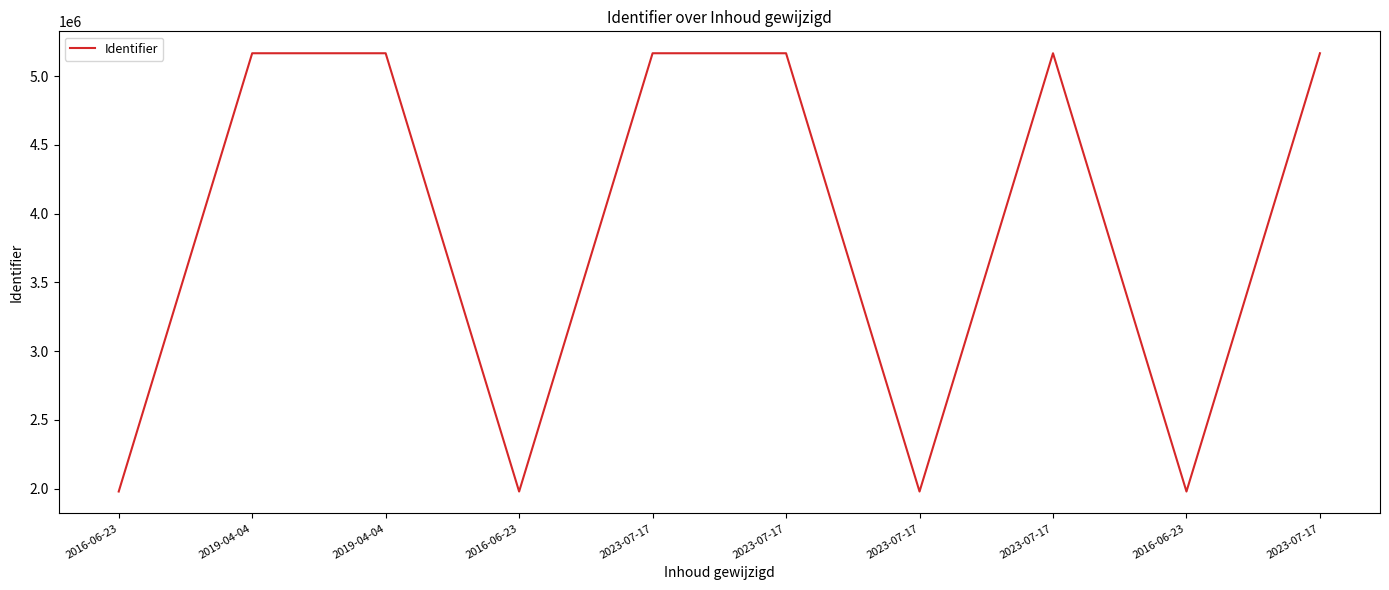

List the labels in order of value, smallest first.

2016-06-23, 2016-06-23, 2023-07-17, 2016-06-23, 2019-04-04, 2019-04-04, 2023-07-17, 2023-07-17, 2023-07-17, 2023-07-17